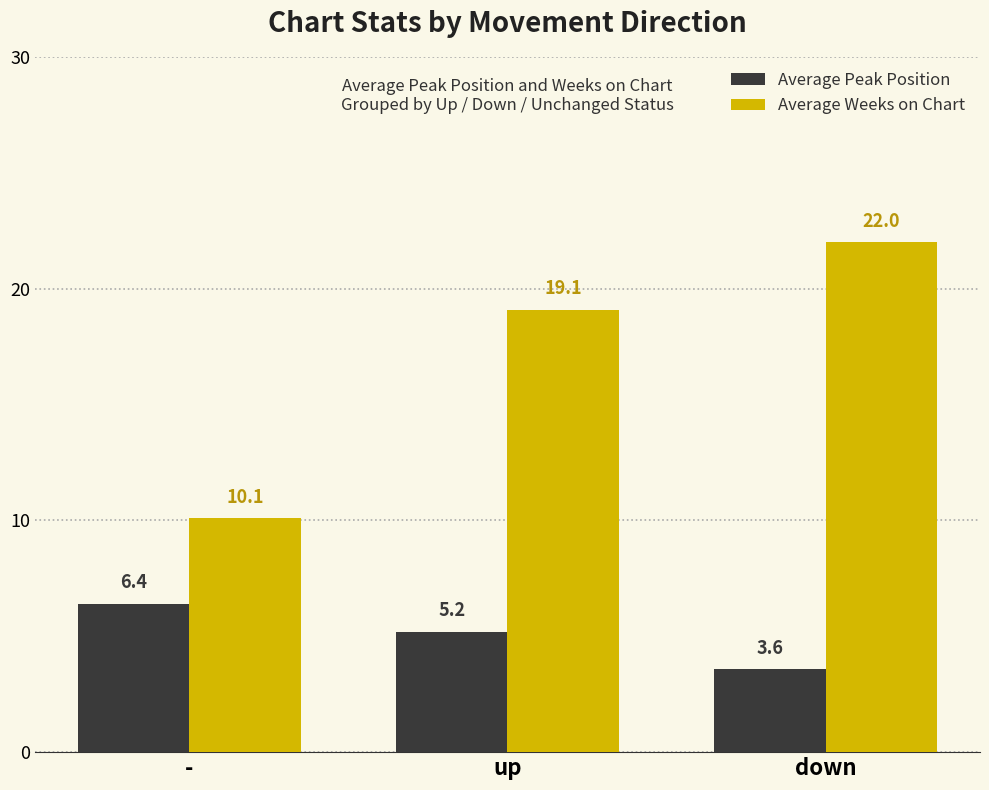

Which category has the lowest value in the Average Peak Position series?

down